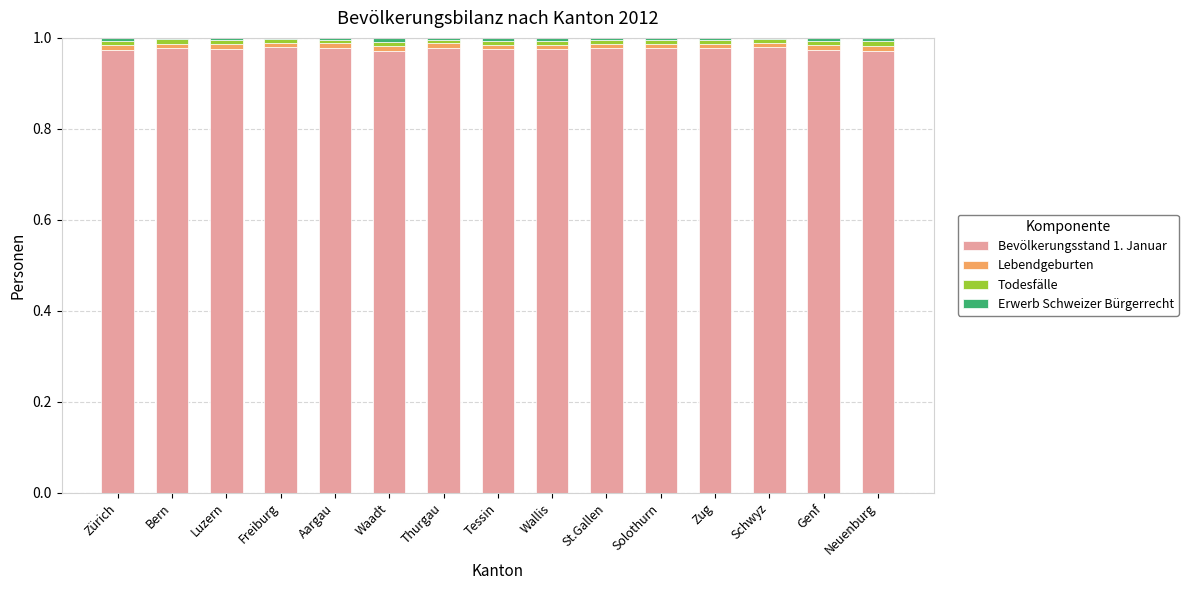

The Bevölkerungsstand 1. Januar series shows 0.5 at Wallis. True or false?

False